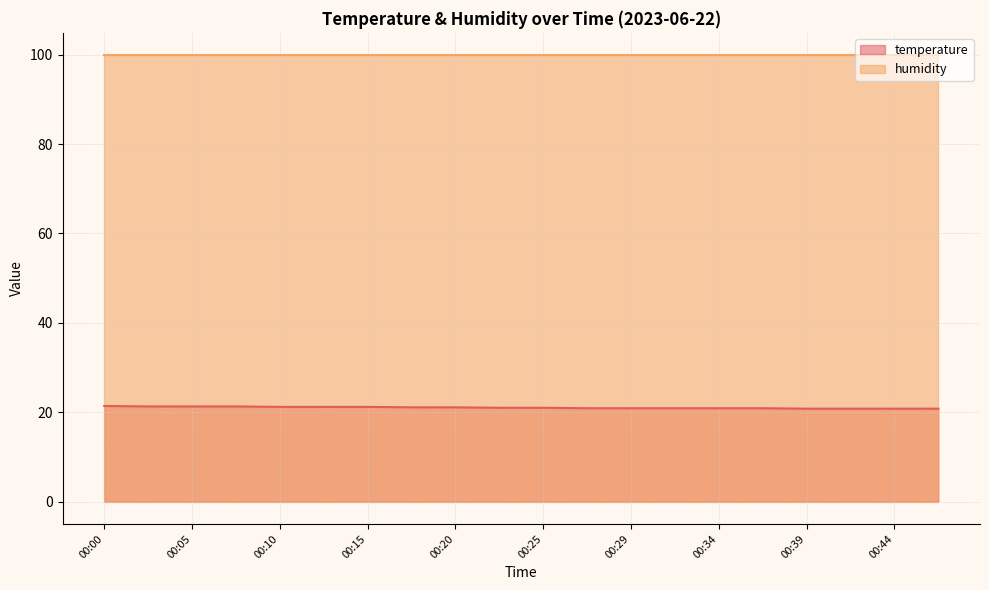

How many values are below 21?

9